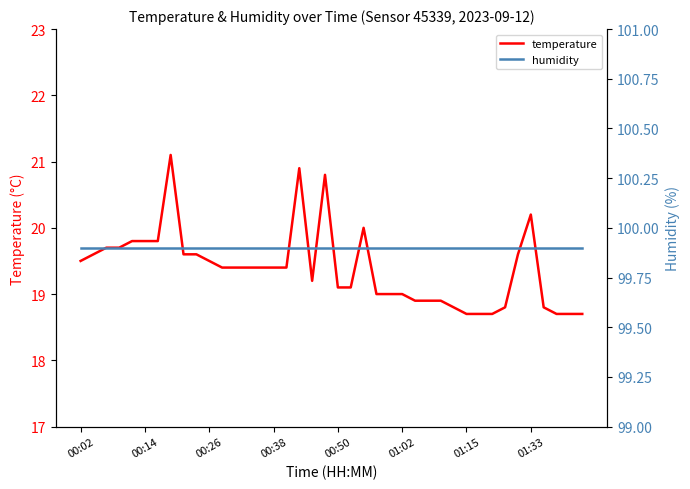

Which label corresponds to the largest value in the chart?

00:02